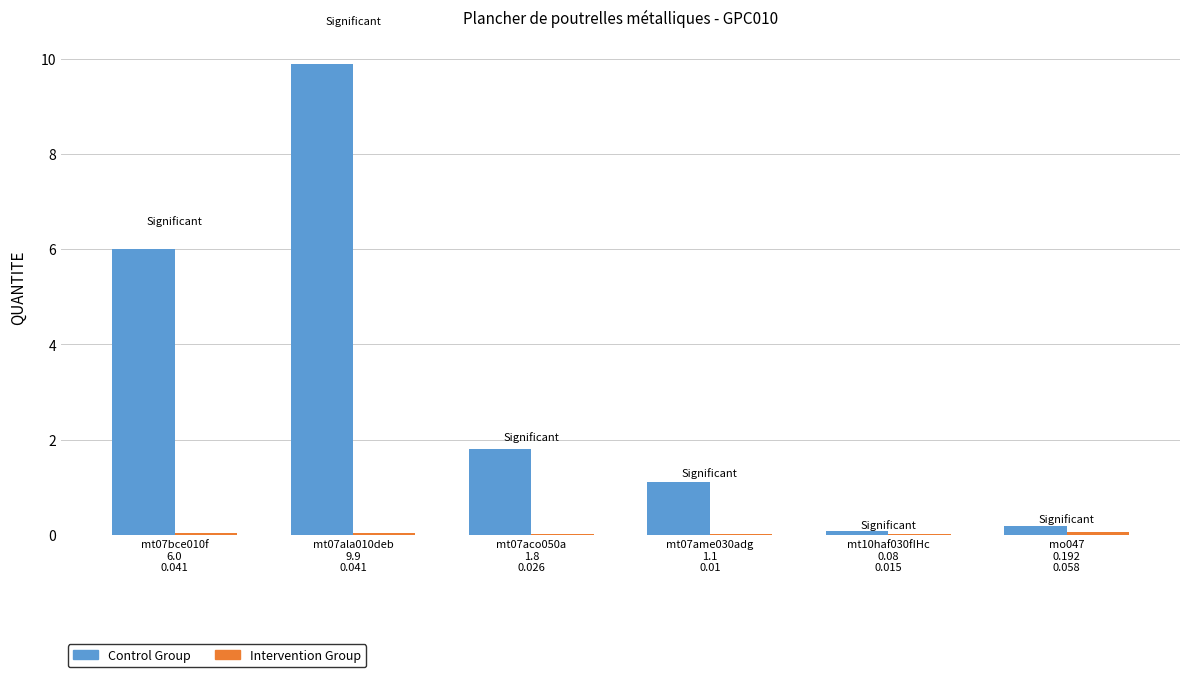

What is the sum of all Control Group values?

19.1